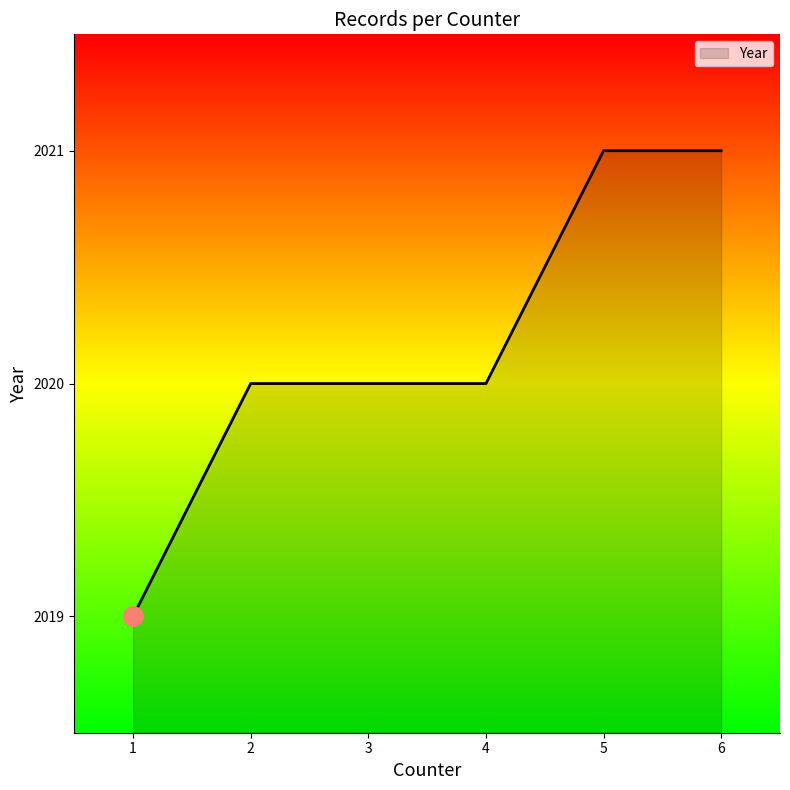

What is the greatest value displayed?

2021